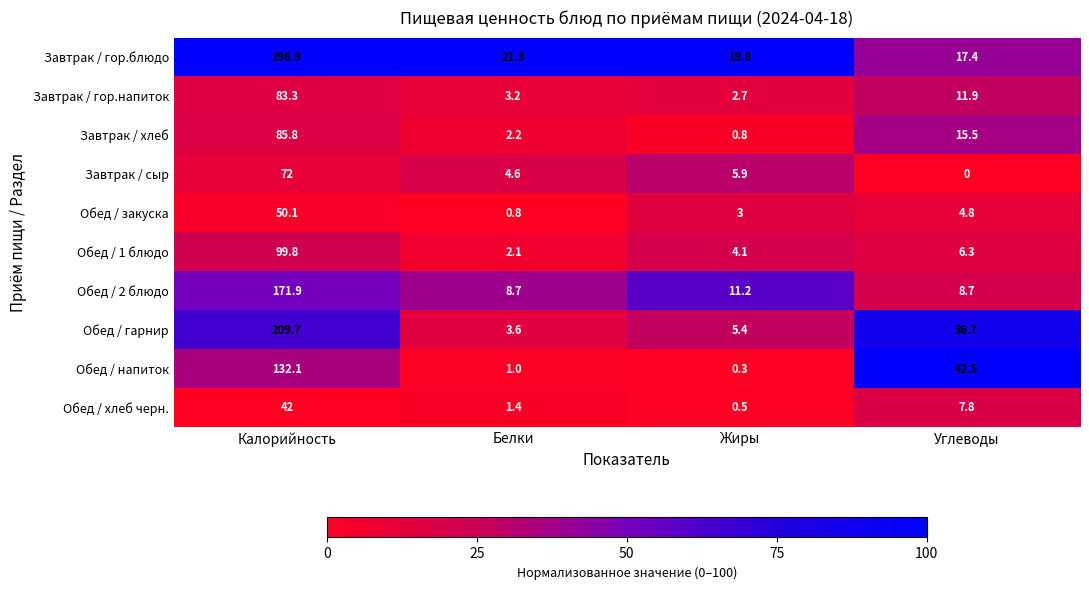

How many distinct data groups are displayed?

10